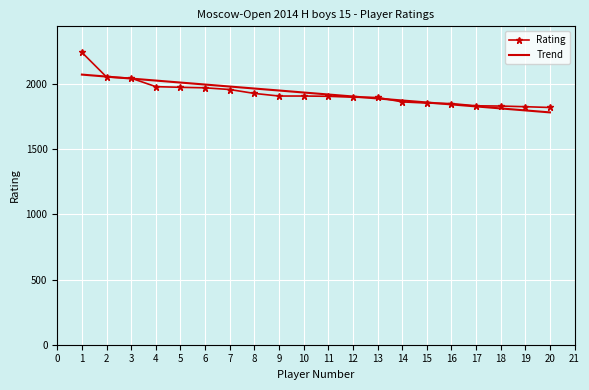

What is the total value across all series at 10?

3845.1